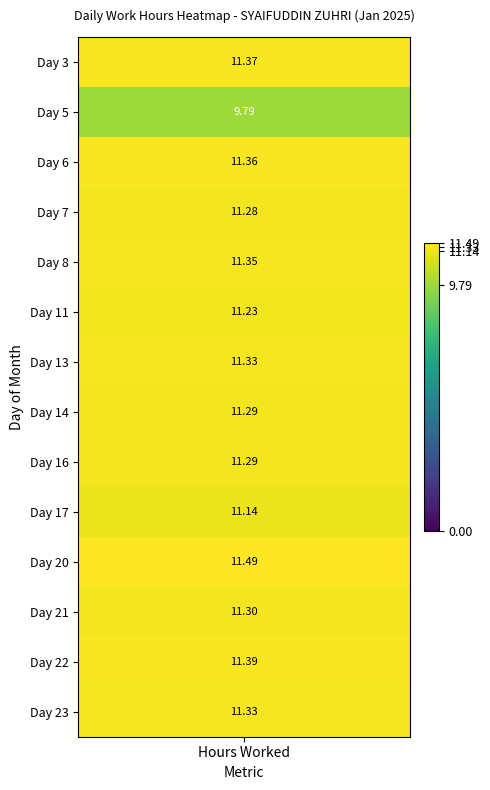

What is the highest value of the 21 series?

11.3